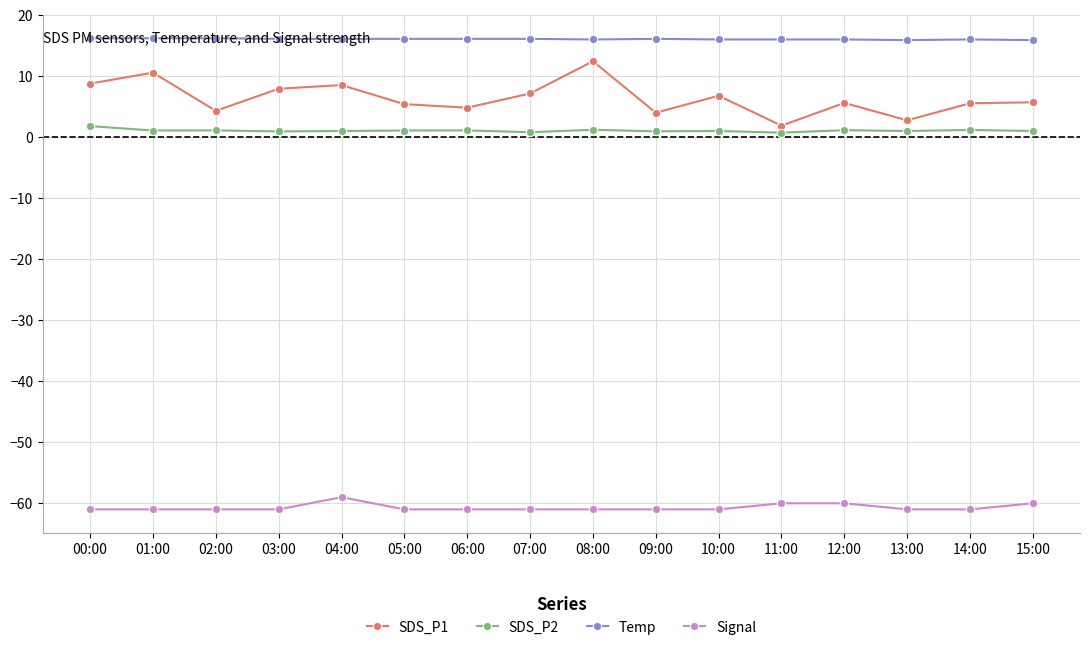

True or false: Signal and Temp cross at least once.

False